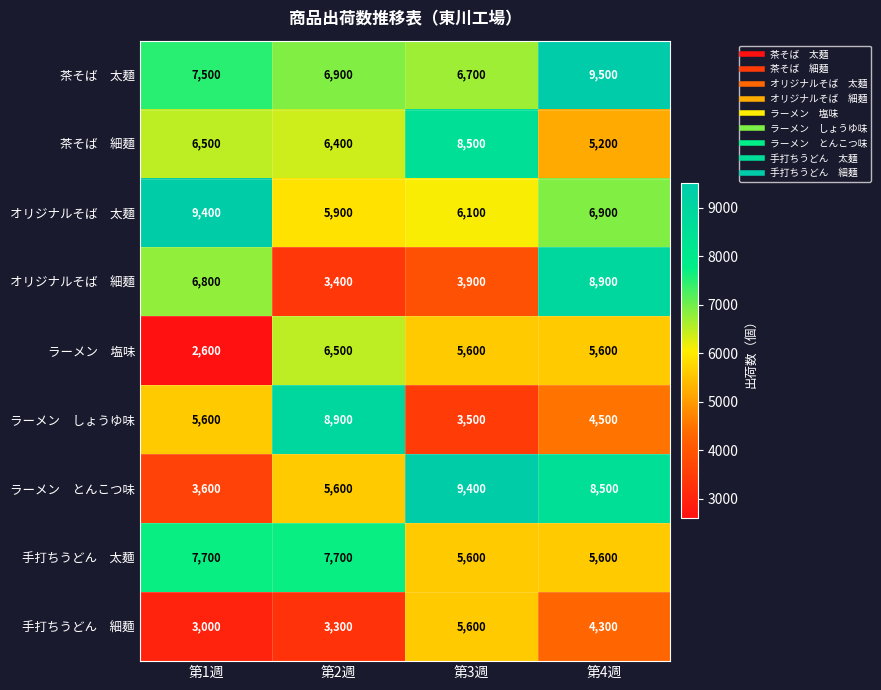

What is the difference between the highest and lowest values at 第4週?

5200